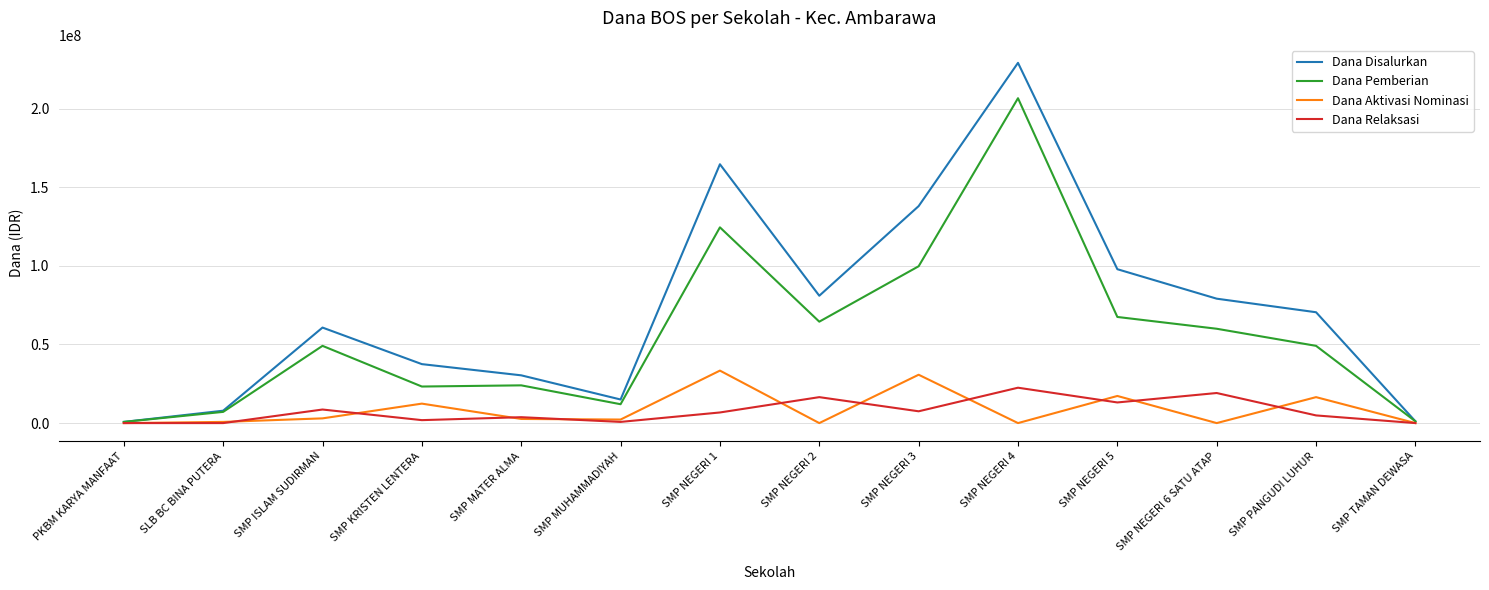

At which label does Dana Disalurkan reach its peak?

SMP NEGERI 4